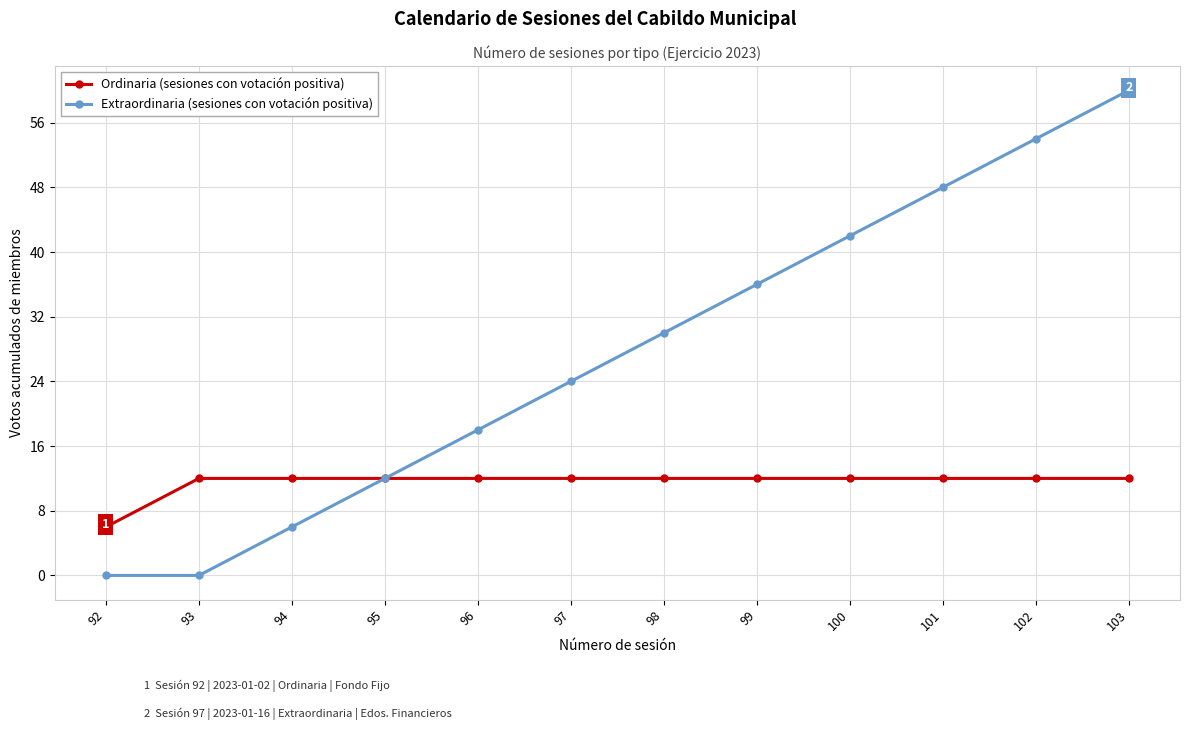

Which category has the highest value across all series?

103